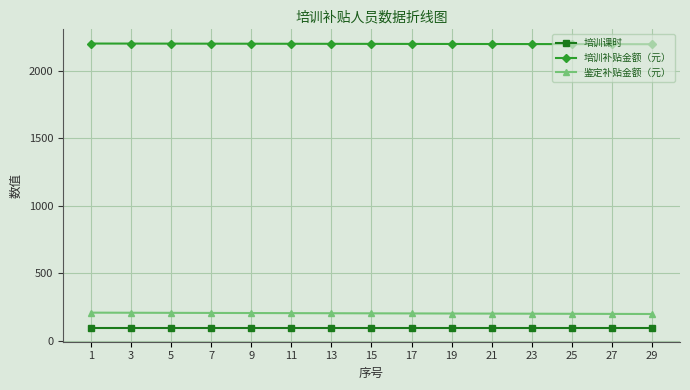

How many lines are shown in the chart?

3